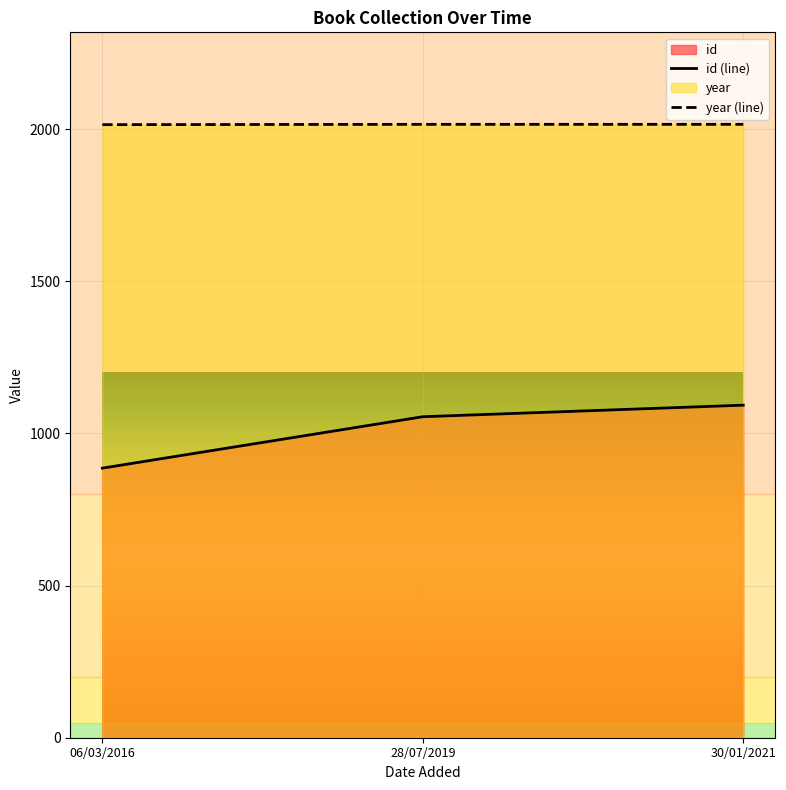

Which category has the lowest value across all series?

06/03/2016